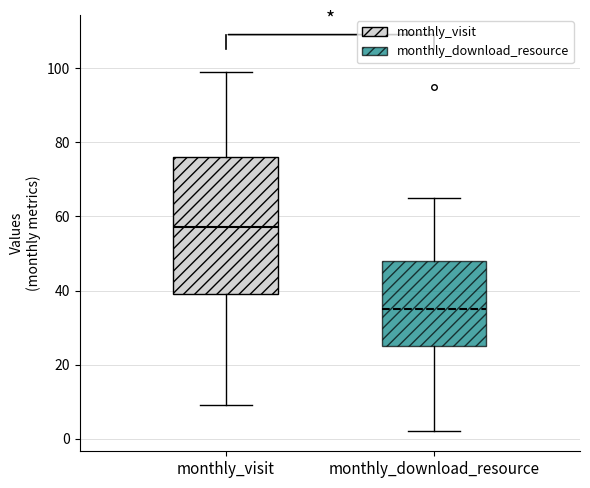

Reading left to right, transcribe this box plot: for each box, give where its median line is, the range the box spans, and where its two whiskers end, as read against the y-axis. The values are not printed on the chart, so give them approximately, as read against the axis.

monthly_visit: median 58, box 40 to 76, whiskers 10 to 100
monthly_download_resource: median 36, box 26 to 48, whiskers 2 to 66